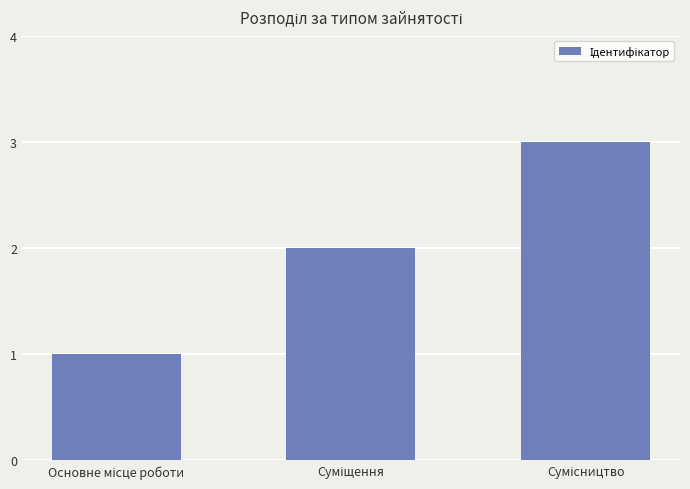

What is the sum of all values?

6